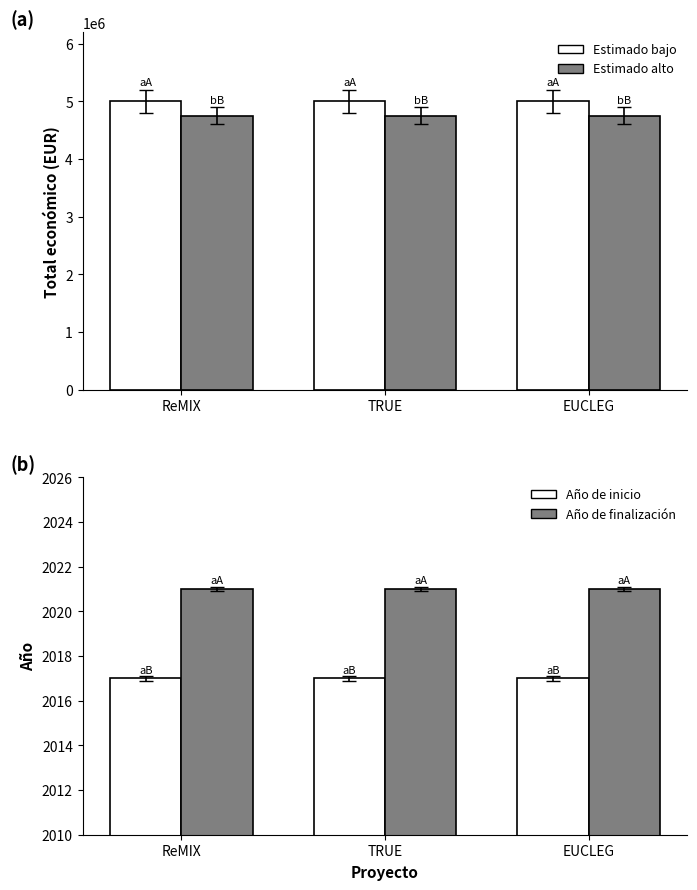

Which series has the largest total across all categories?

Total económico